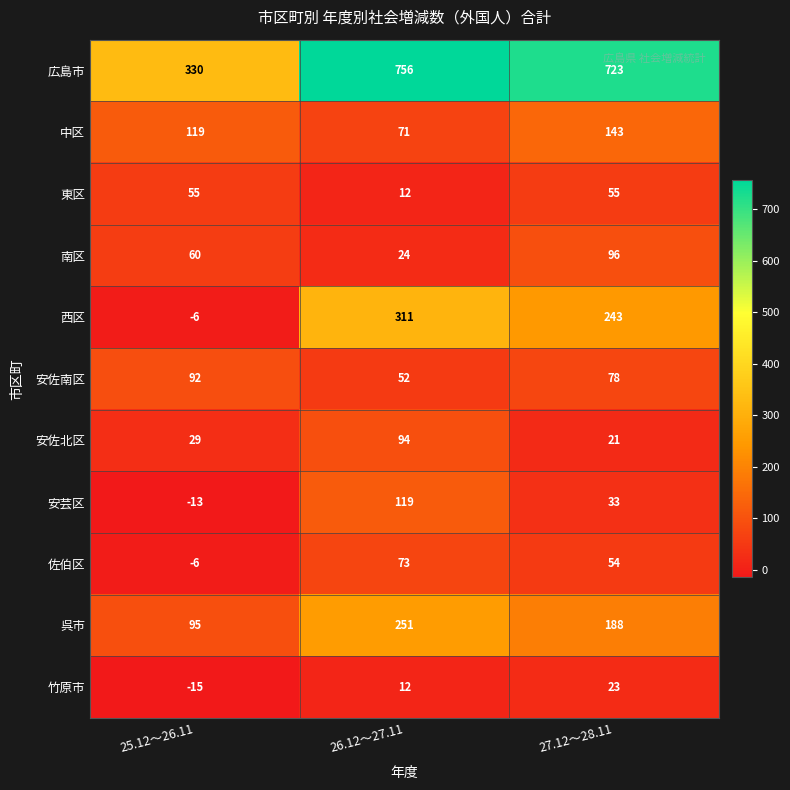

True or false: 佐伯区 has a value of 73 at 26.12～27.11.

True